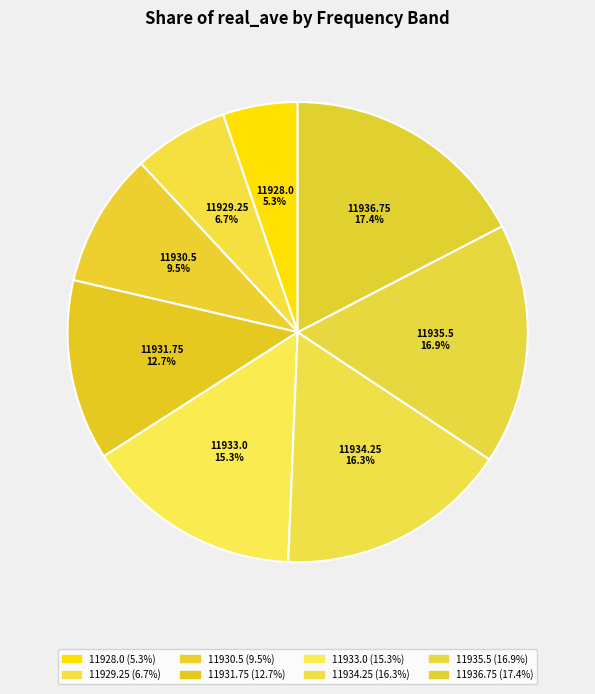

Count the number of slices in the pie.

8